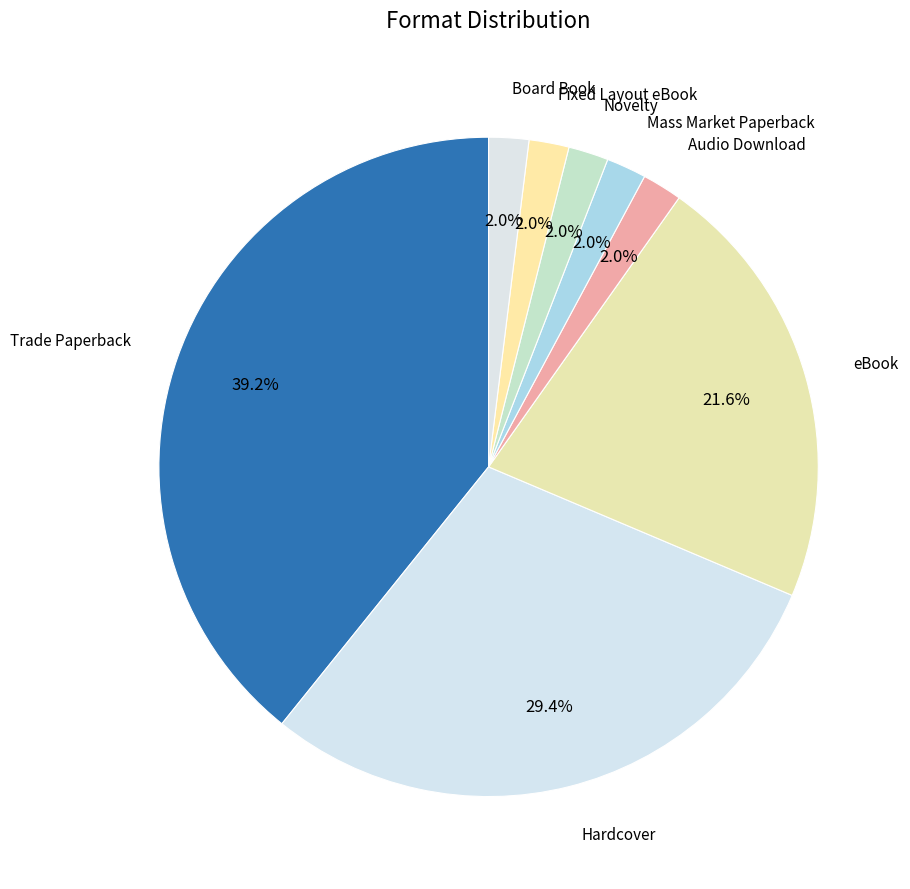

Count the number of slices in the pie.

8